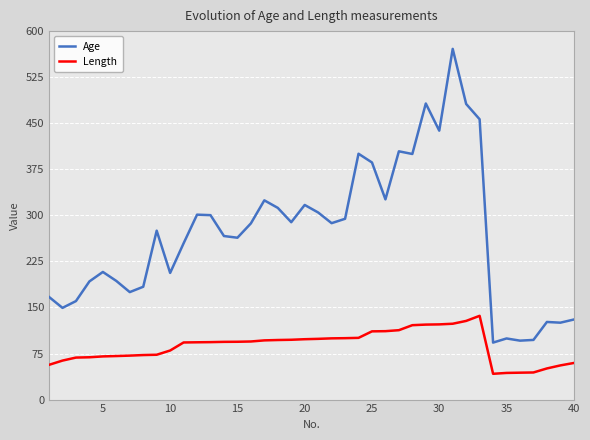

What is the highest value of the Length series?

136.4